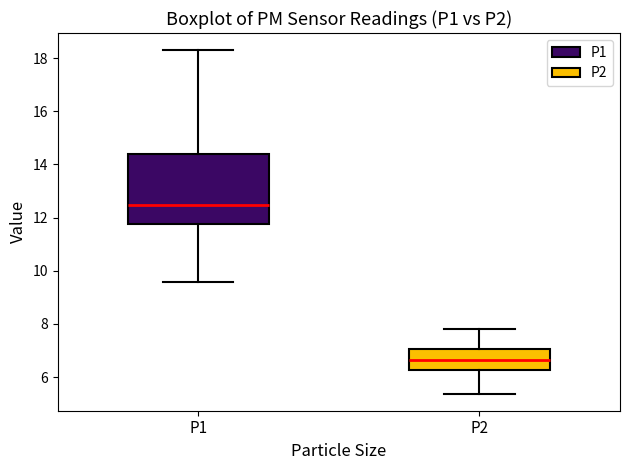

Which box's median line is the highest?

P1